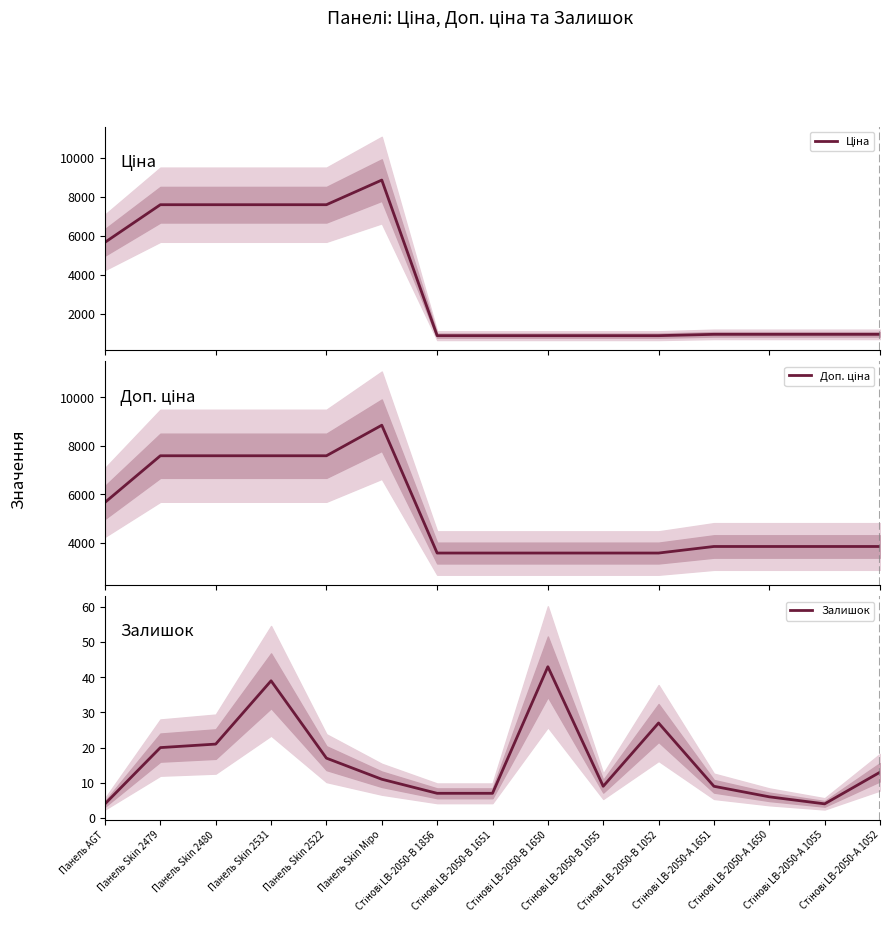

True or false: Доп. ціна and Ціна cross at least once.

False